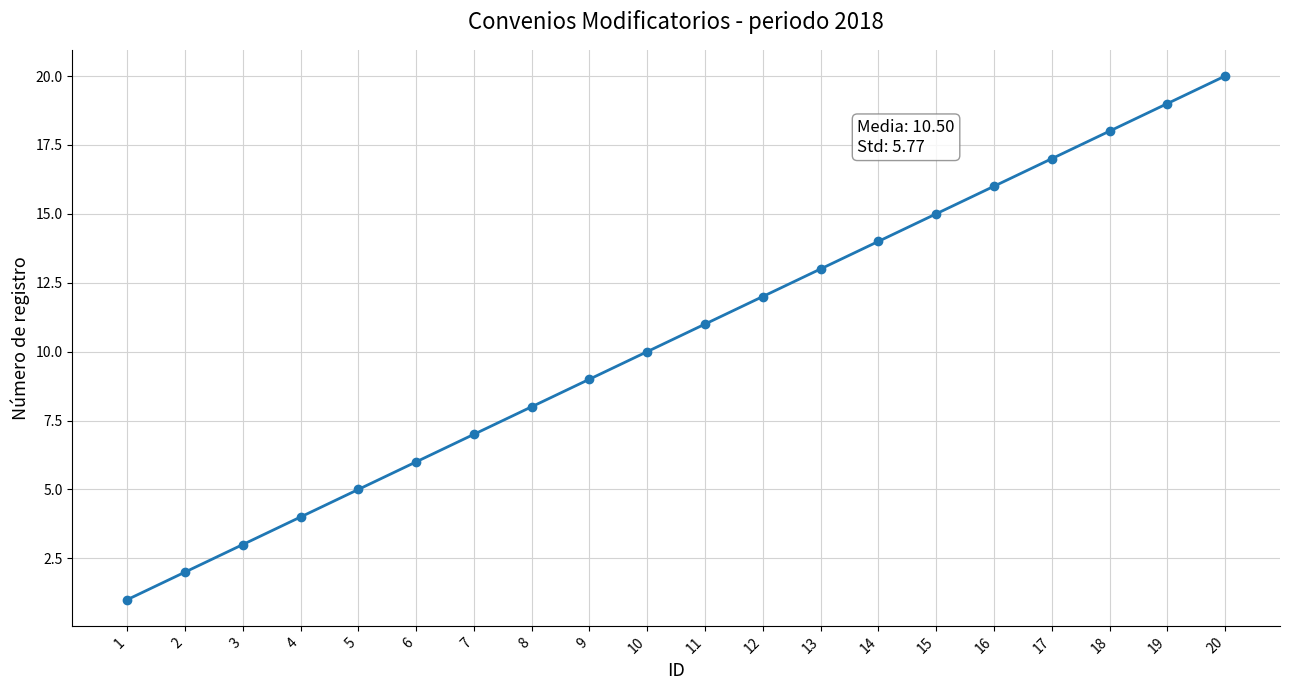

What is the value of the 19th point from the left?

19